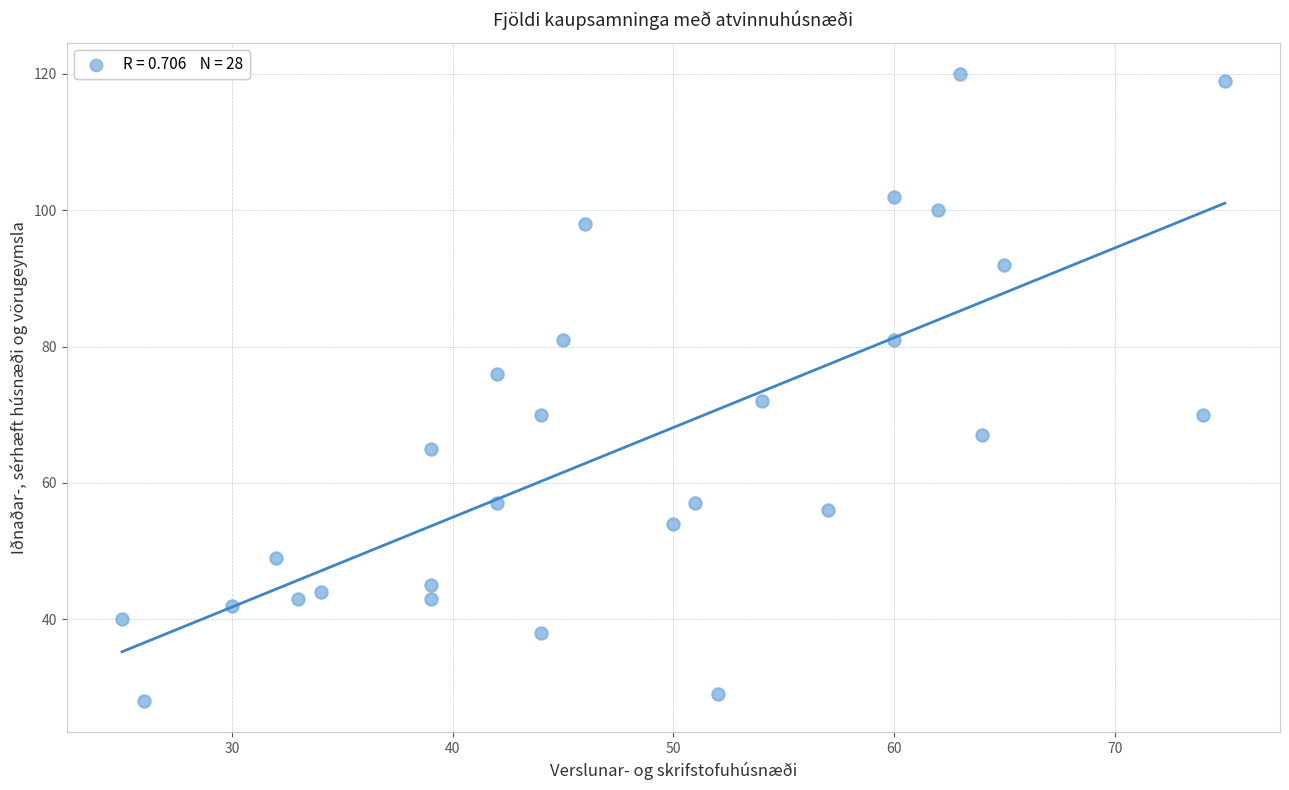

What is the range of X values (max minus min)?

50